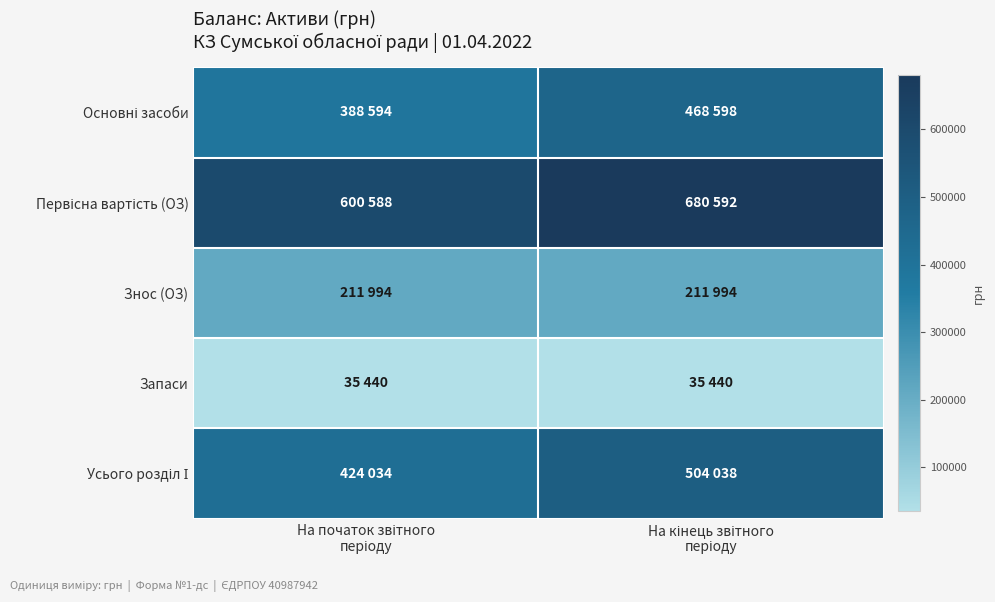

What is the smallest value displayed?

35440